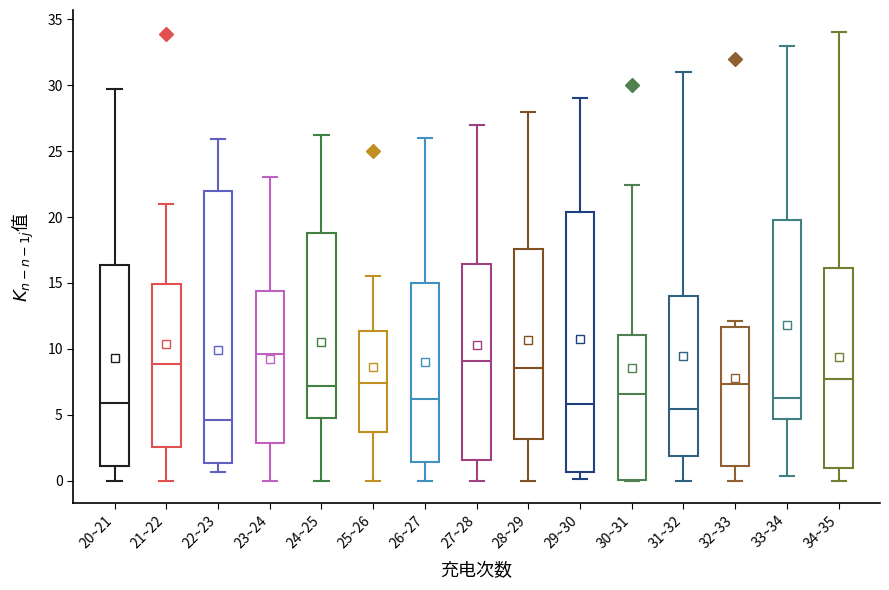

Where is the lower edge of the box for 29~30 on the y-axis? The values are not printed on the chart, so give them approximately, as read against the axis.

0.5